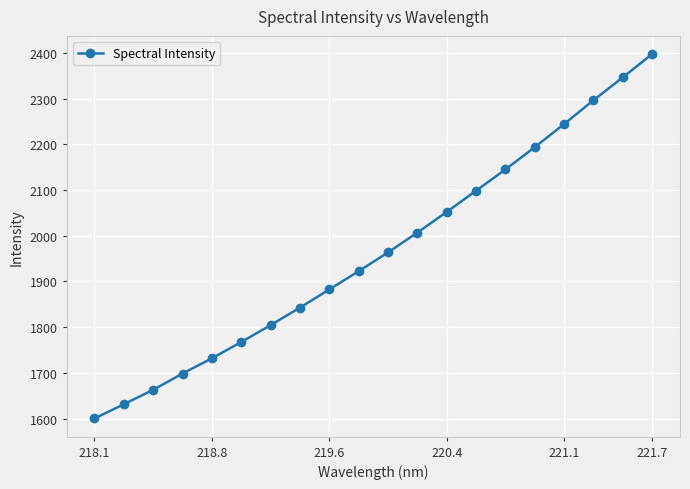

What is the maximum value shown in the chart?

2397.6